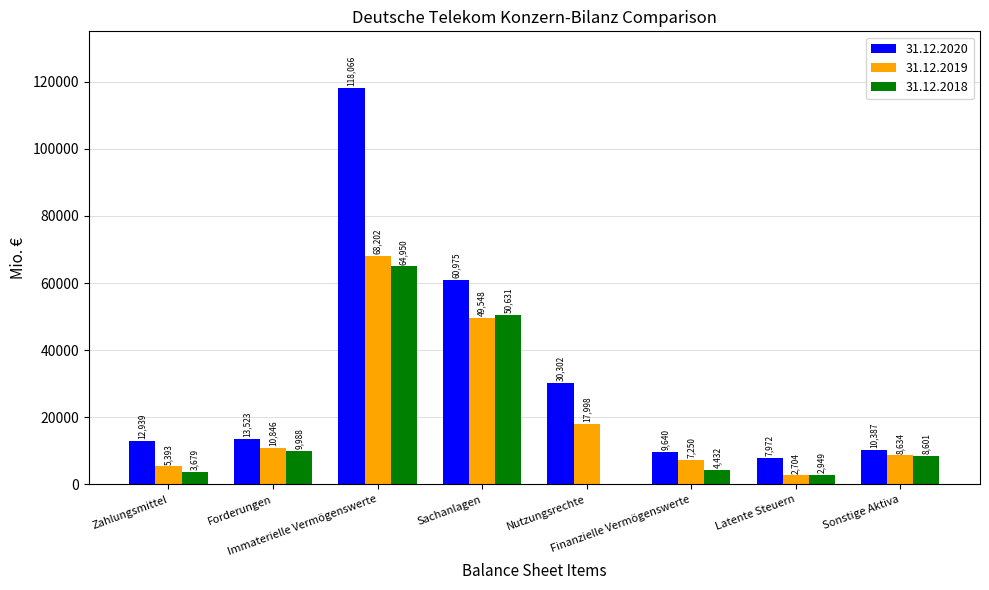

What is the maximum value for 31.12.2019?

68202